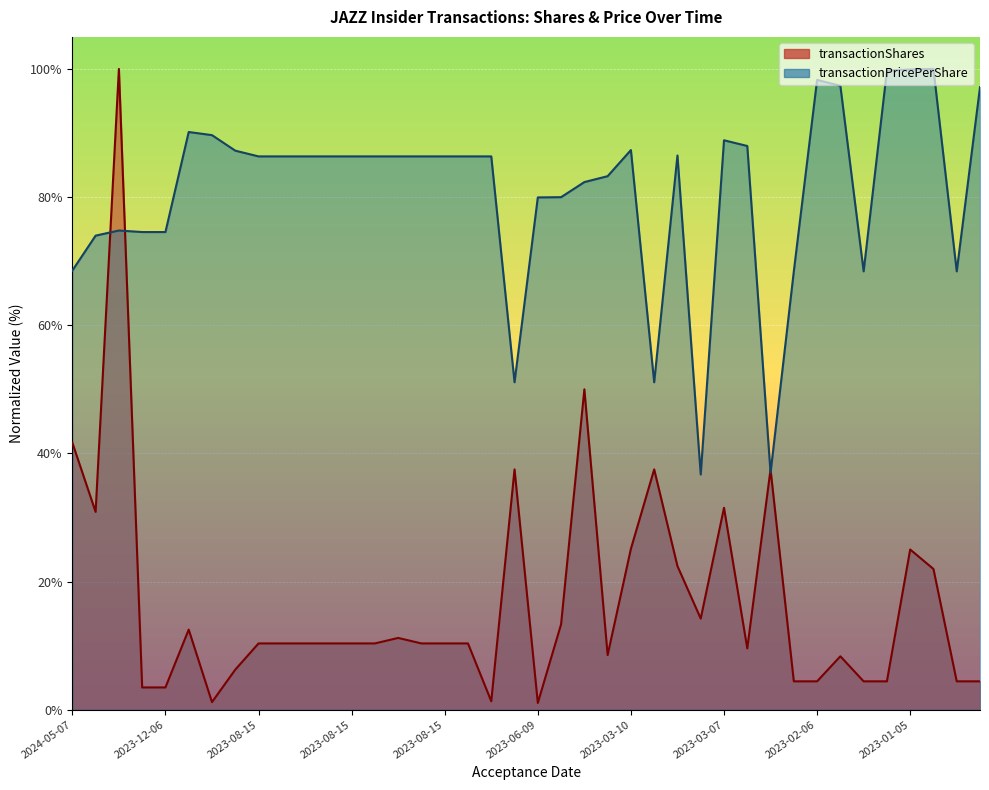

Which series ends up on top after the final intersection of transactionPricePerShare and transactionShares?

transactionPricePerShare